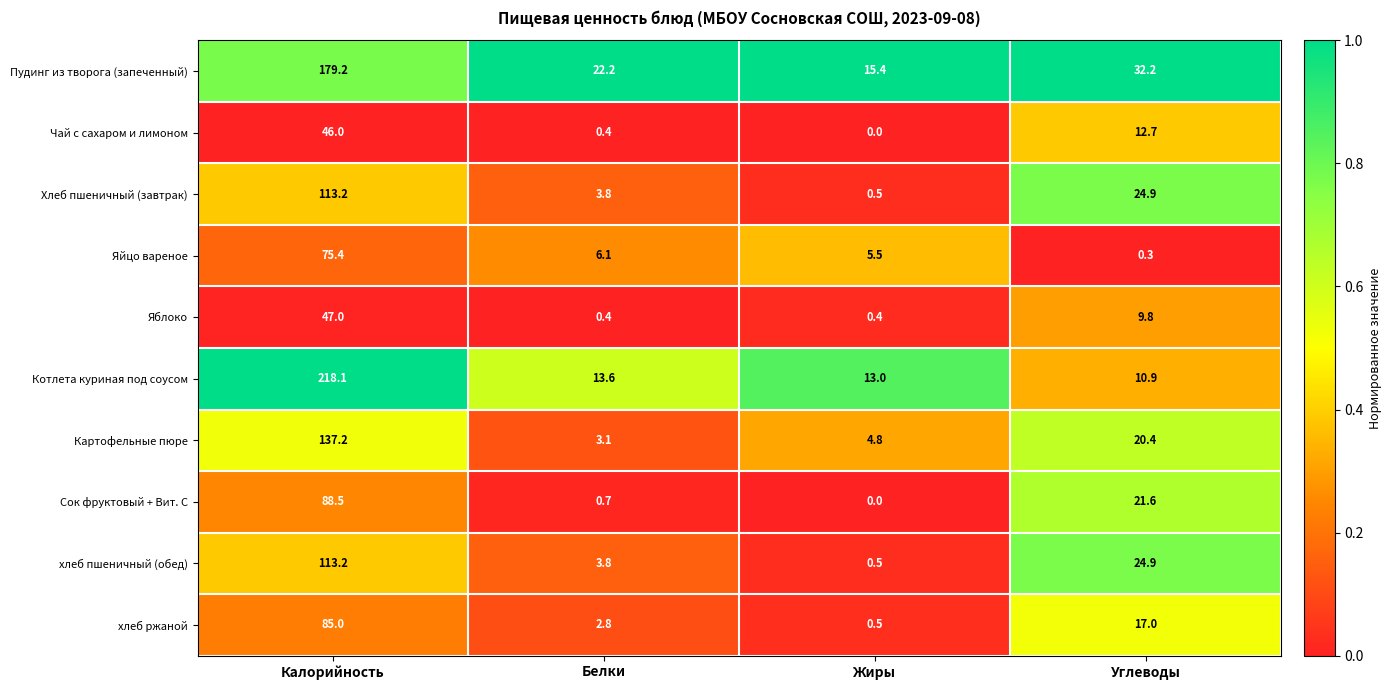

Which category has the highest value across all series?

Калорийность